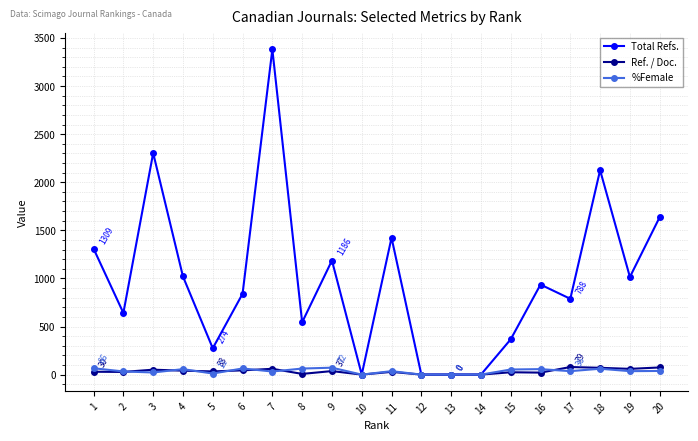

The Total Refs. series shows 226.4 at 16. True or false?

False